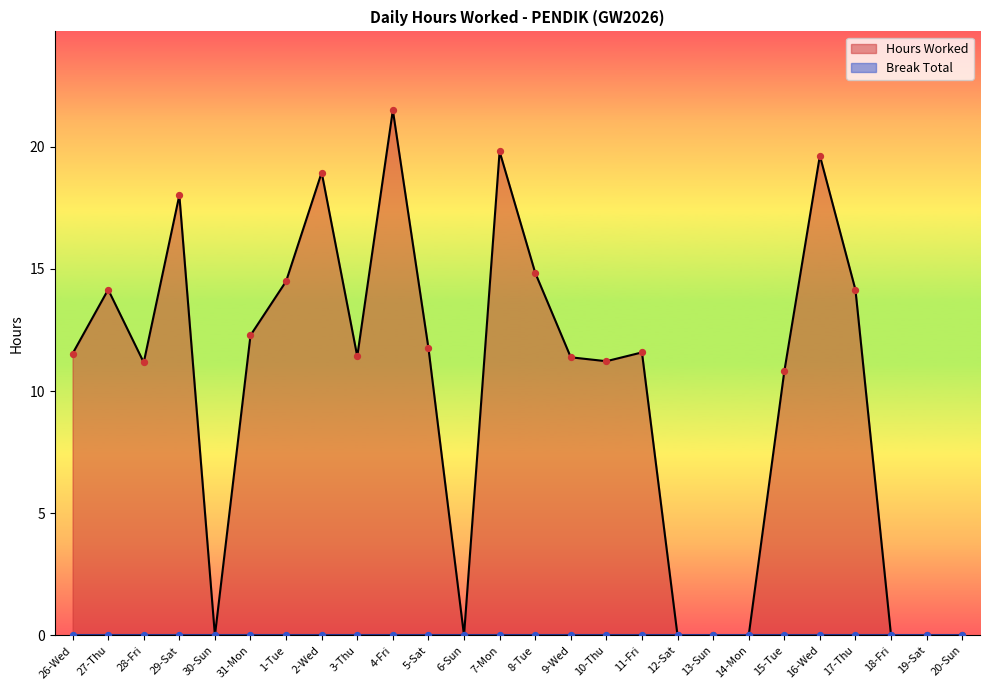

What is the change in value from 29-Sat to 30-Sun?

-18.0